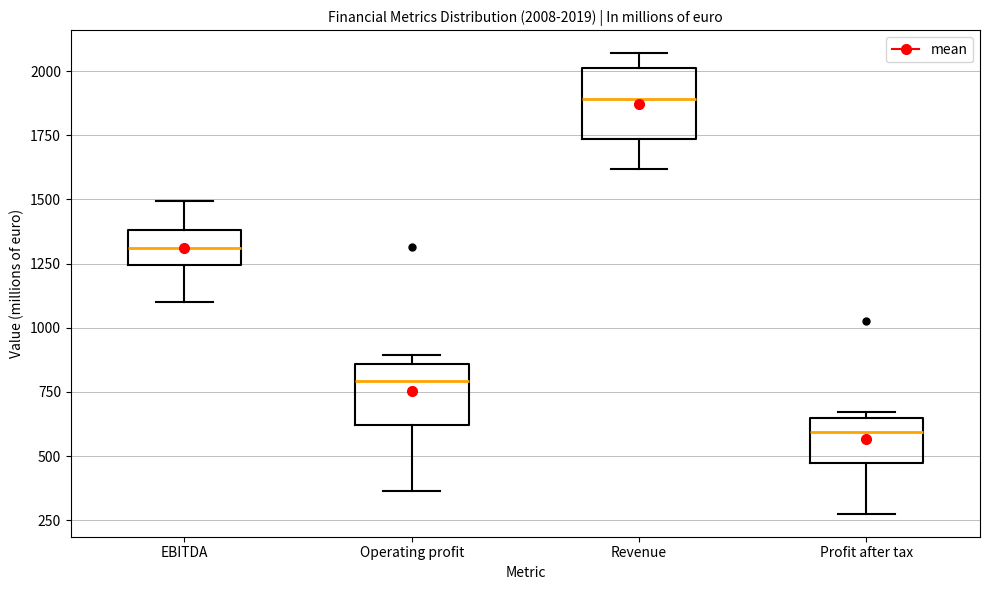

Which box's median line is the lowest?

Profit after tax